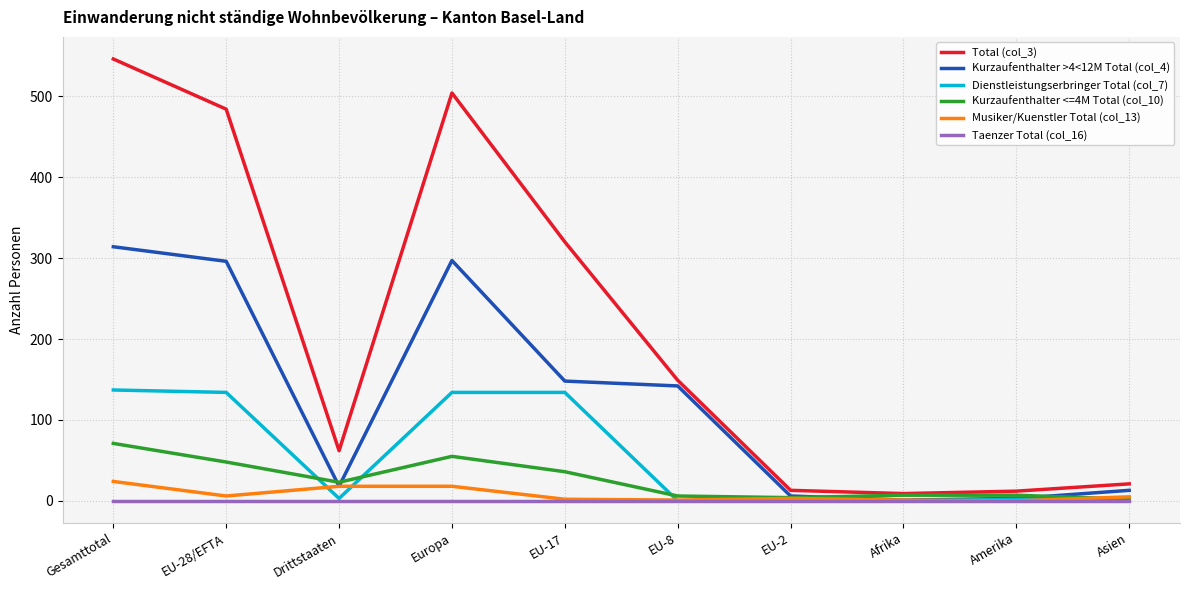

True or false: Kurzaufenthalter >4<12M Total (col_4) has a value of 510 at EU-28/EFTA.

False